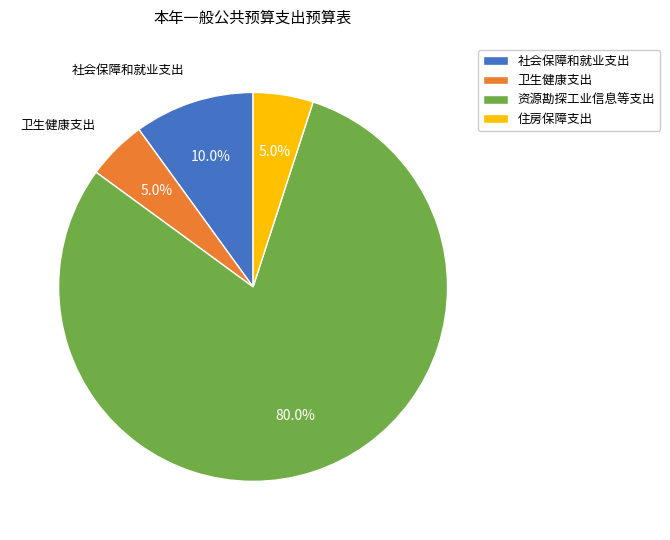

Is it true that 资源勘探工业信息等支出 is 68% of the pie?

False